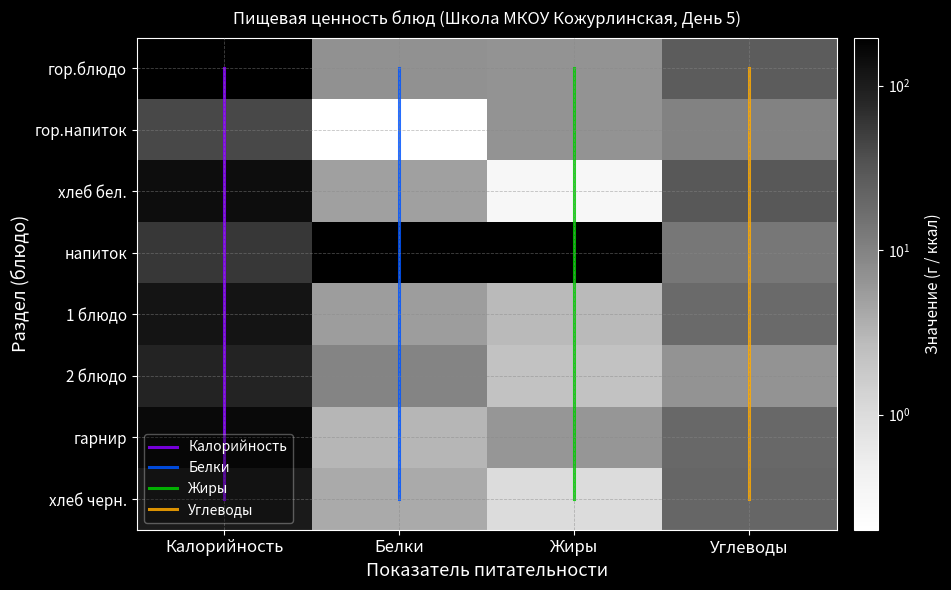

What is the spread (max minus min) of values at Жиры?

6.7